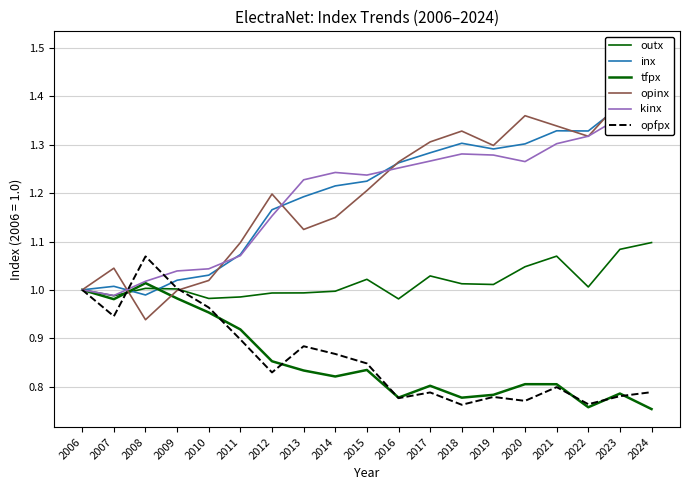

Does the chart display data point markers on the line(s)?

No